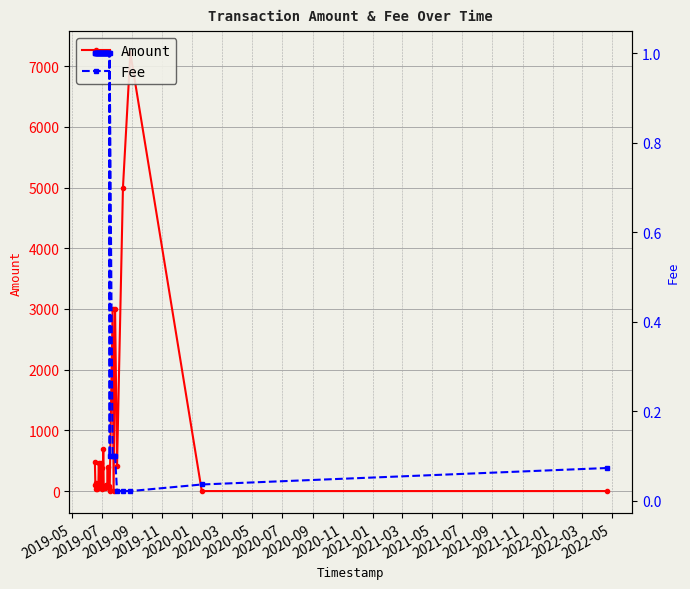

True or false: Fee and Amount intersect in this chart.

True